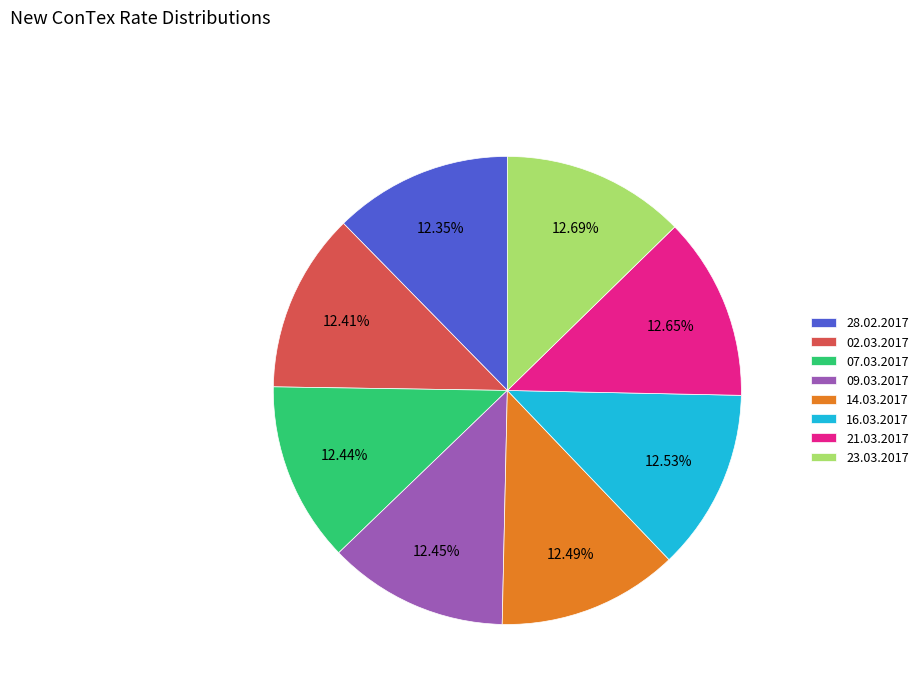

What is the ratio of the value at 16.03.2017 to the value at 14.03.2017?

1.0